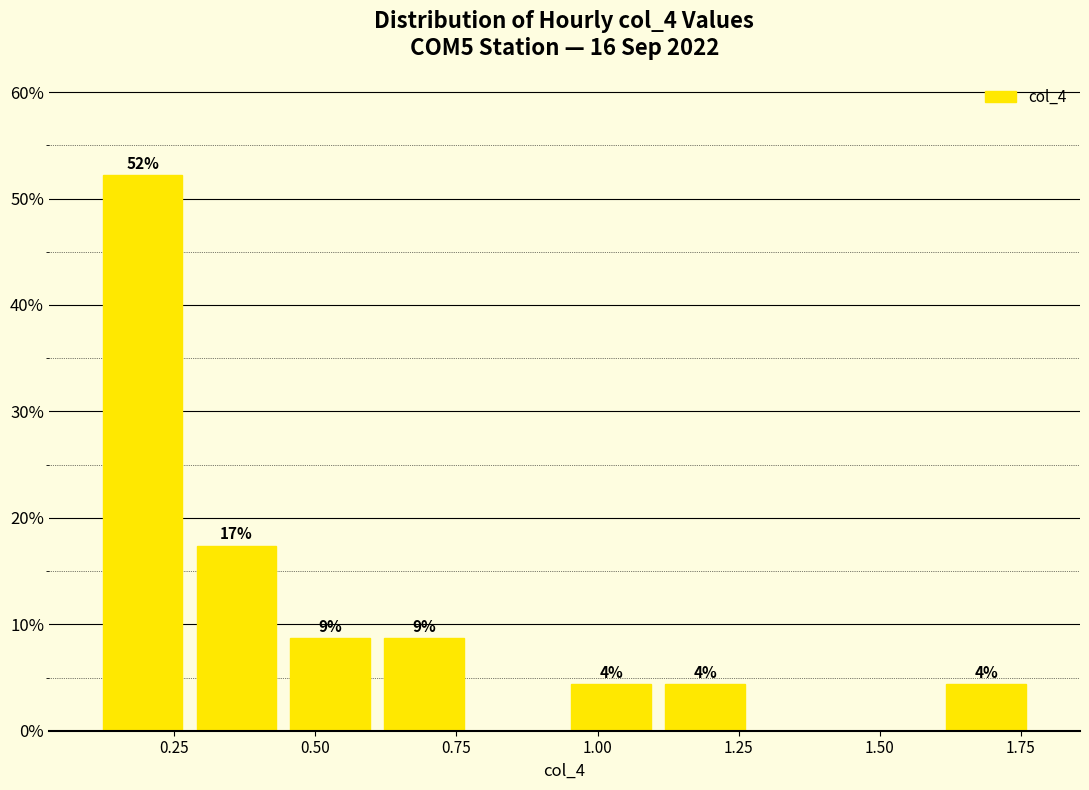

Read against the x-axis, roughly where is the centre of the tallest bar?

0.20